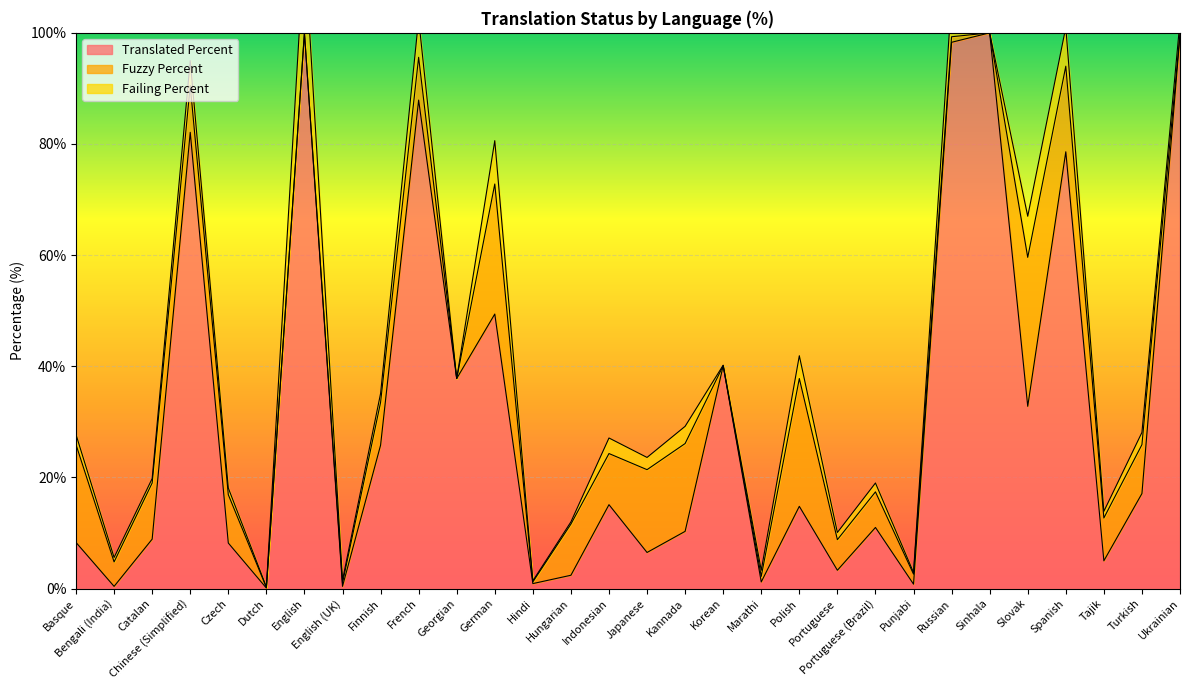

Reading left to right, transcribe all the data shown in this chart.

translated_percent: 8.3	0.4	8.9	82.1	8.2	0.1	100.0	0.4	25.8	87.9	37.8	49.4	0.9	2.4	15.1	6.5	10.3	40.1	1.2	14.8	3.3	11.0	0.8	98.3	100.0	32.8	78.6	5.0	17.1	99.6
fuzzy_percent: 17.6	4.4	10.1	8.4	8.7	0.1	0.0	0.6	7.7	7.7	0.0	23.4	0.3	9.2	9.2	14.9	15.8	0.0	1.0	23.0	5.5	6.4	1.8	1.0	0.0	26.8	15.4	7.7	8.8	0.3
failing_percent: 1.8	0.8	0.8	4.5	1.2	0.1	15.9	0.5	1.6	6.9	0.0	7.8	0.2	0.4	2.8	2.2	3.1	0.1	1.1	4.1	1.3	1.6	0.3	7.0	0.0	7.4	7.0	1.2	2.2	2.2